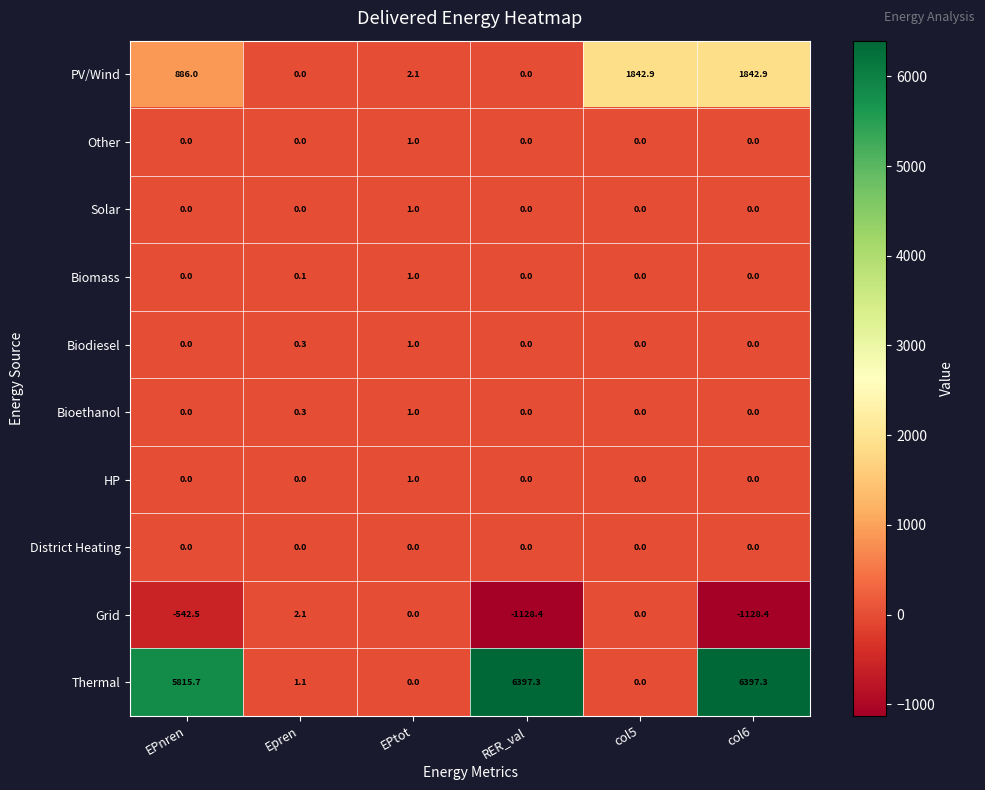

Which series has the widest spread of values?

Thermal